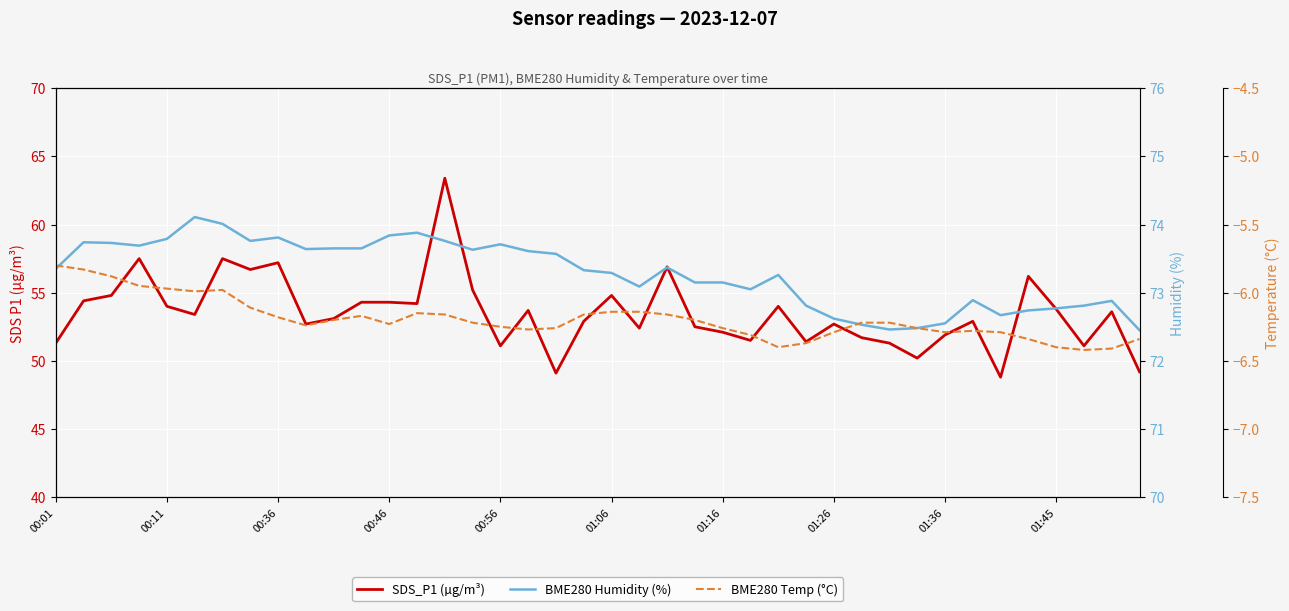

How many data points in SDS_P1 (µg/m³) are less than 53?

19